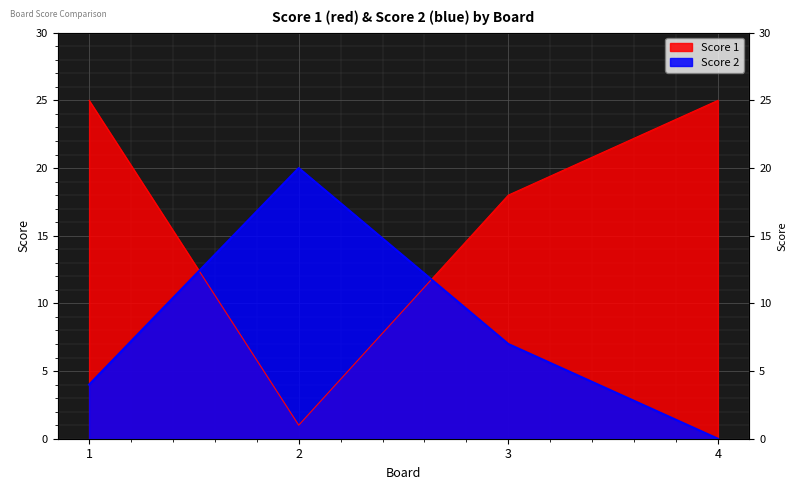

How many lines are shown in the chart?

2